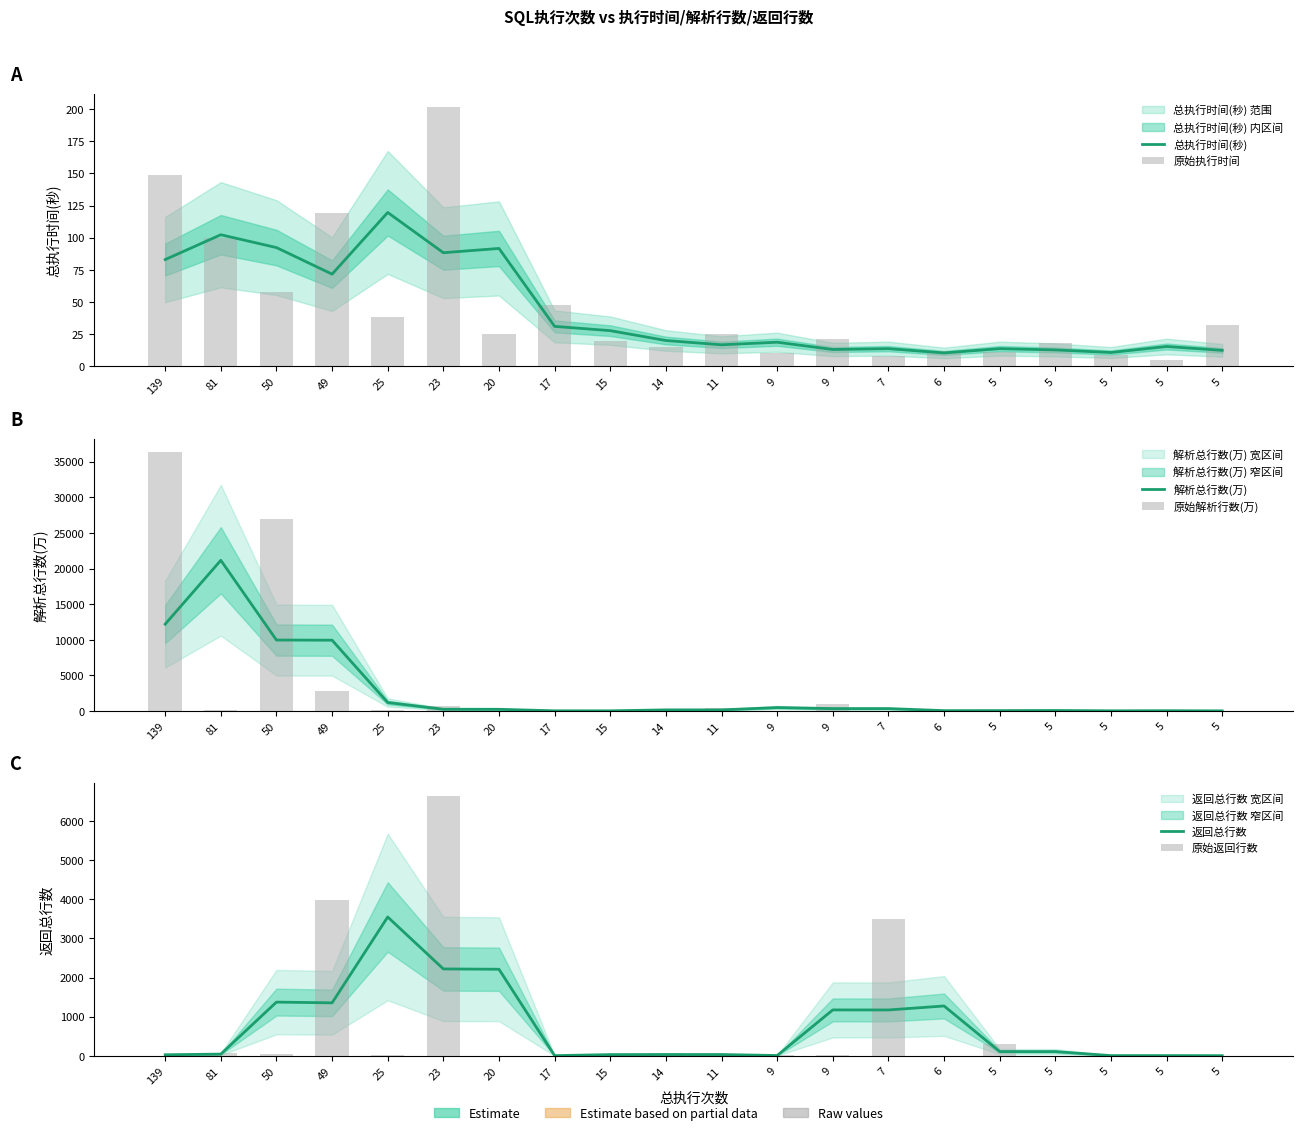

What is the sum of the 返回总行数 values at 9 and 5?

1176.7